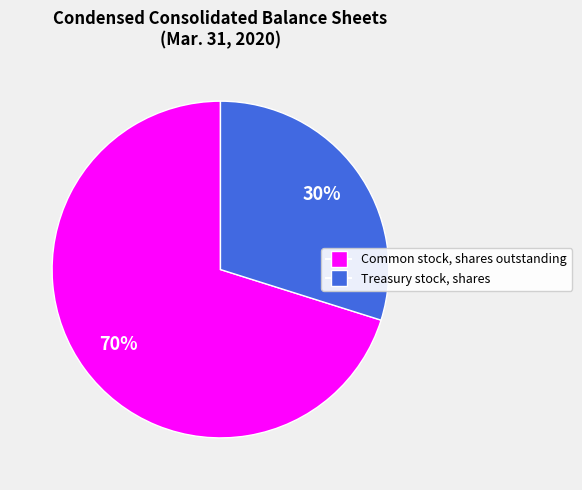

Is the sum of Common stock, shares outstanding and Treasury stock, shares greater than half?

Yes